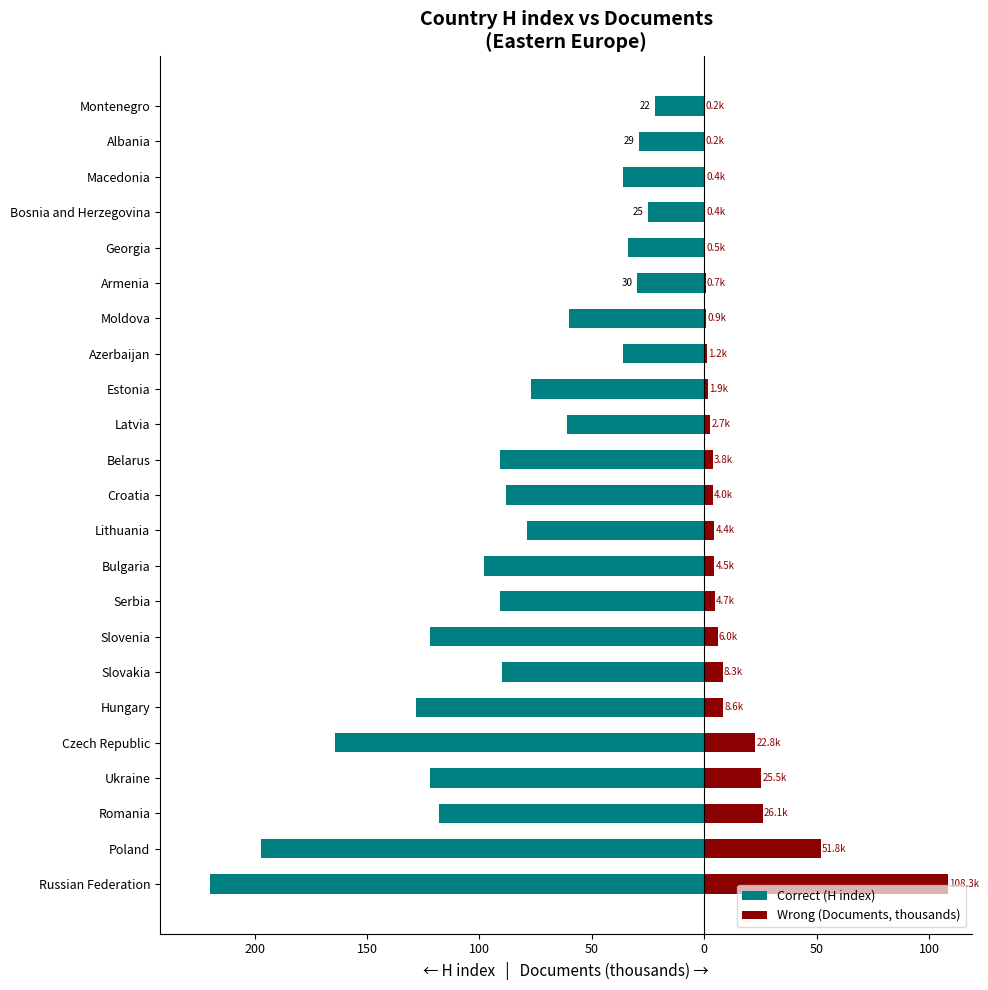

Reading left to right, extract all data points from this chart.

Correct (H index): -220.0	-197.0	-118.0	-122.0	-164.0	-128.0	-90.0	-122.0	-91.0	-98.0	-79.0	-88.0	-91.0	-61.0	-77.0	-36.0	-60.0	-30.0	-34.0	-25.0	-36.0	-29.0	-22.0
Wrong (Documents, thousands): 108.3	51.8	26.1	25.5	22.8	8.6	8.3	6.0	4.7	4.5	4.4	4.0	3.8	2.7	1.9	1.2	0.9	0.7	0.5	0.4	0.4	0.2	0.2